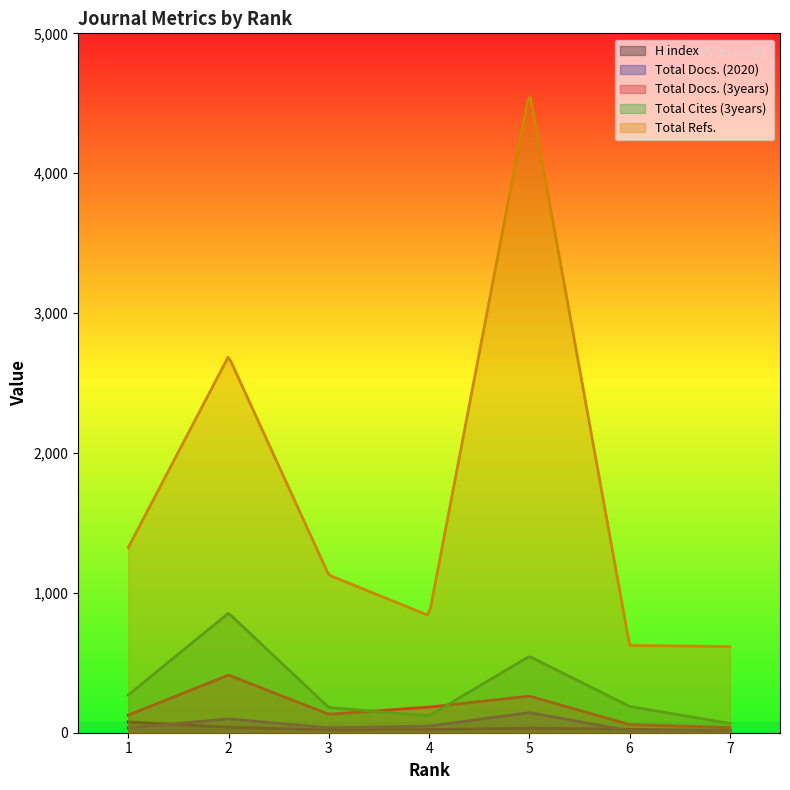

Which has a higher value, 1 or 7?

1